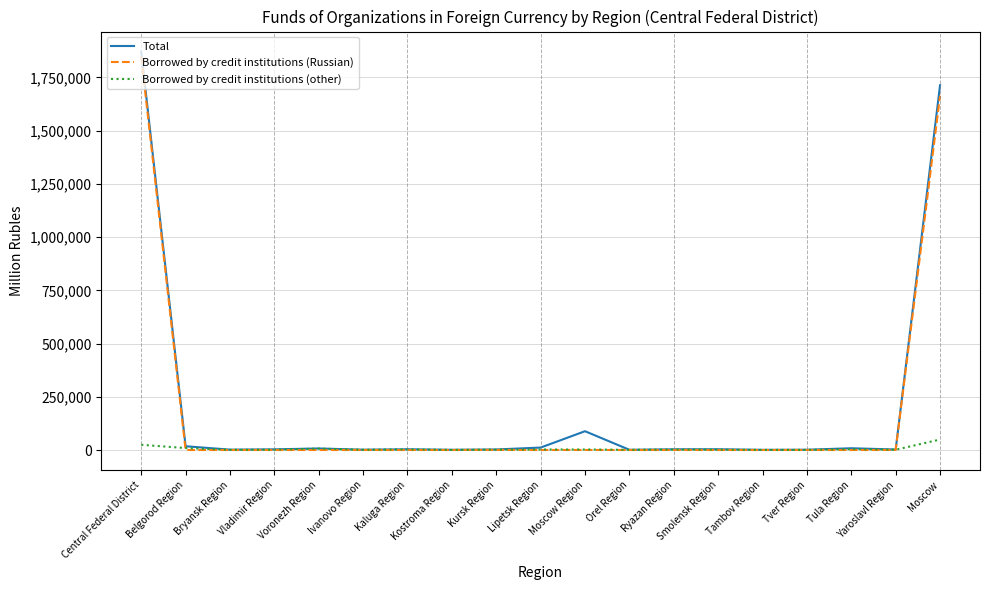

How many lines are shown in the chart?

3